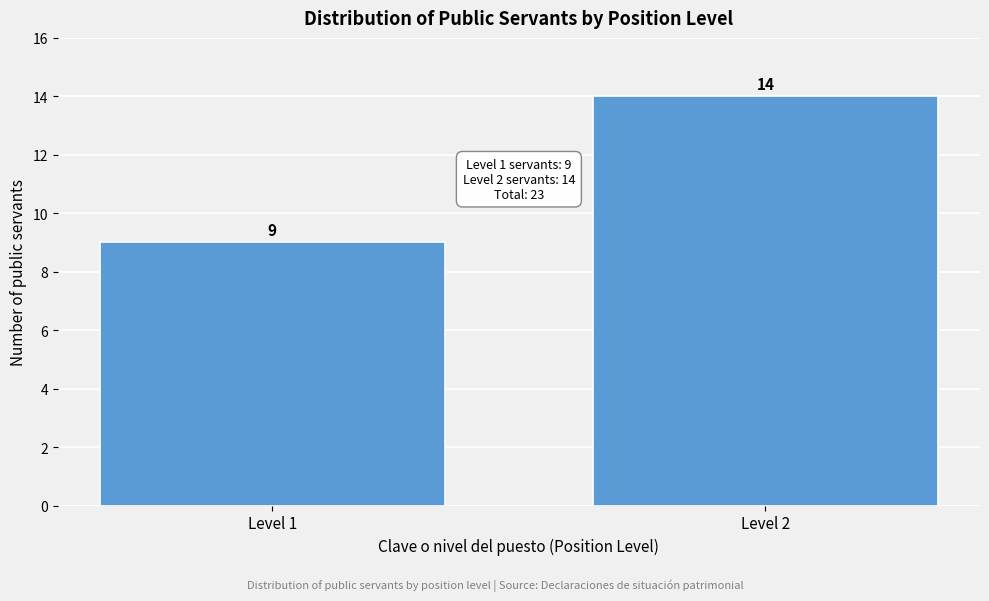

Reading right to left, what are all the values shown in this chart?

14	9